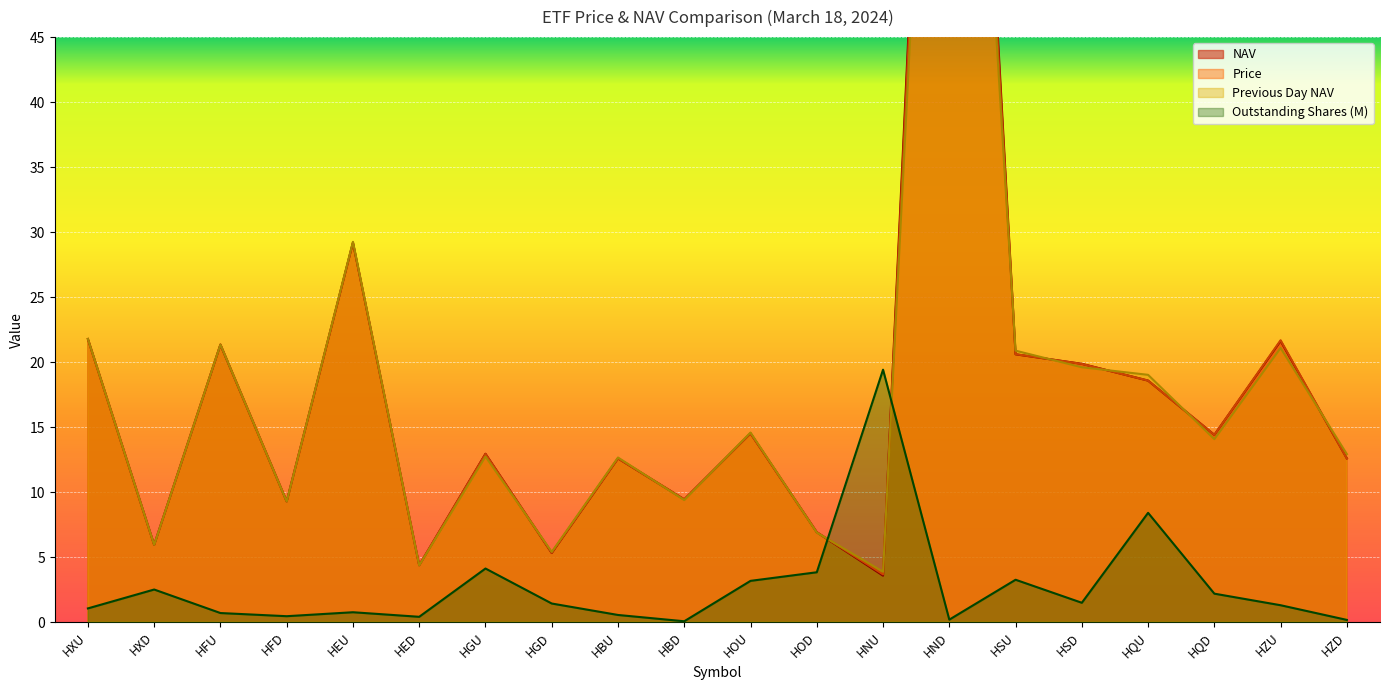

At how many categories does at least one series exceed 33?

1